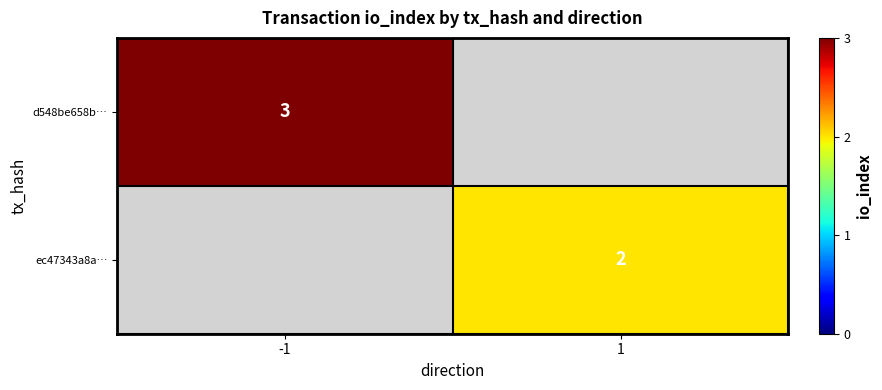

What is the smallest value displayed?

2.0